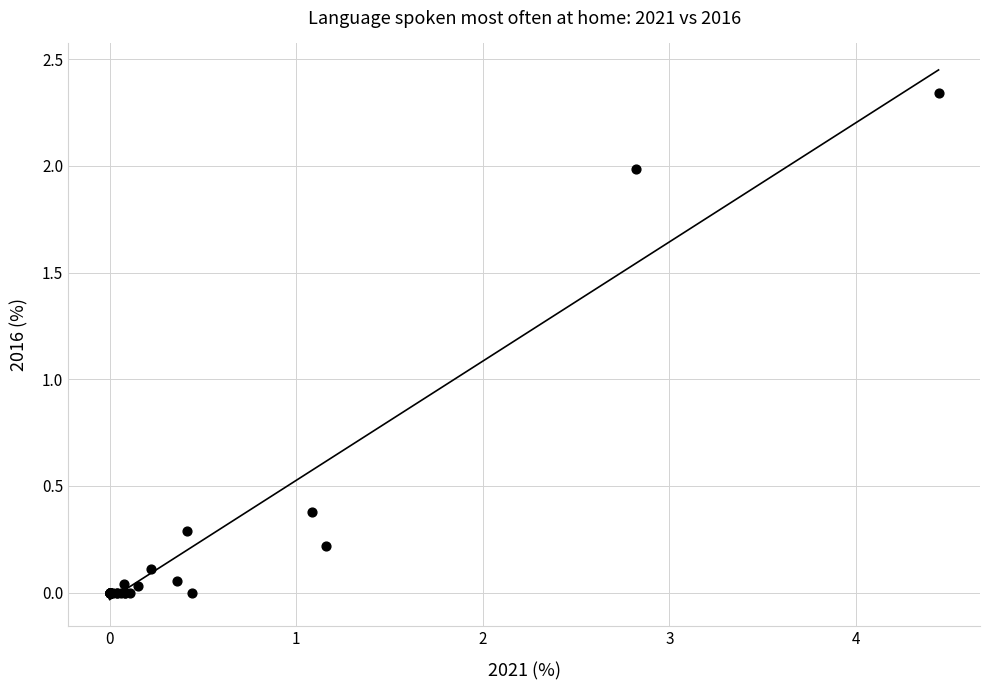

What Y value in the scatter plot is closest to 1?

0.4